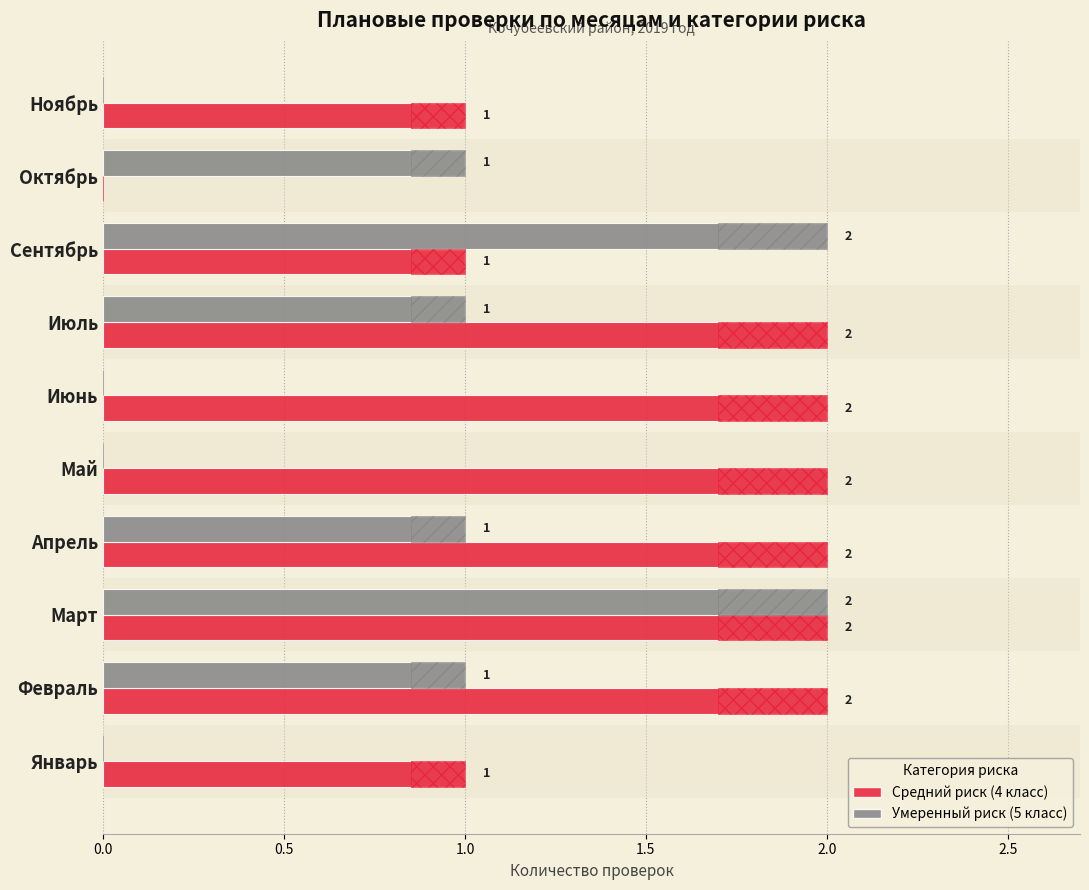

What is the approximate value of Умеренный риск (5 класс) at Март?

2